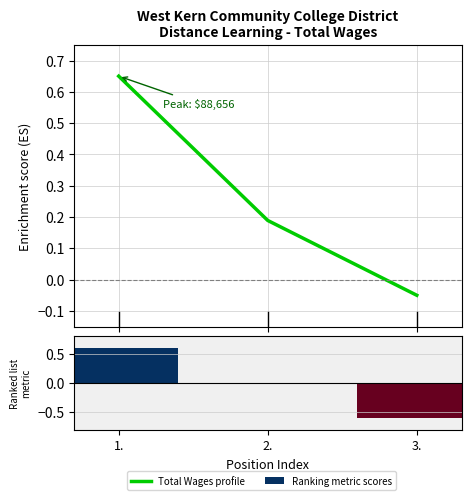

The chart shows a value of -0.1 at 3.. True or false?

True